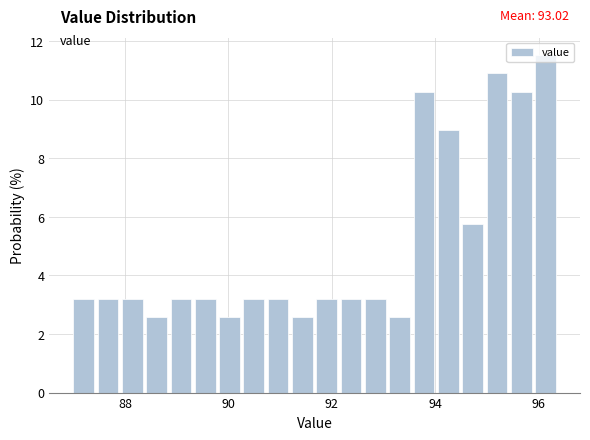

Around what value on the x-axis is the tallest bar? Give the approximate position of its centre, as read against the axis.

96.2